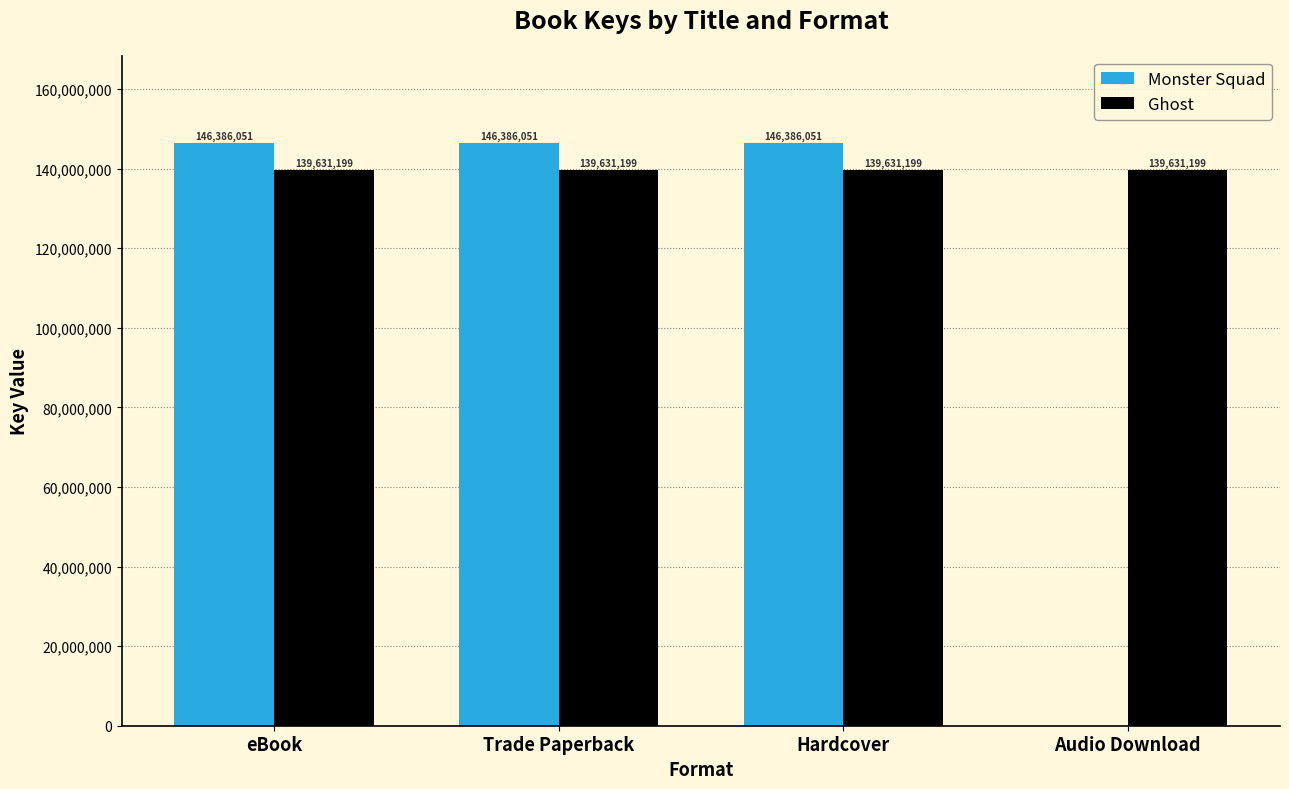

What is the greatest value displayed?

146386051